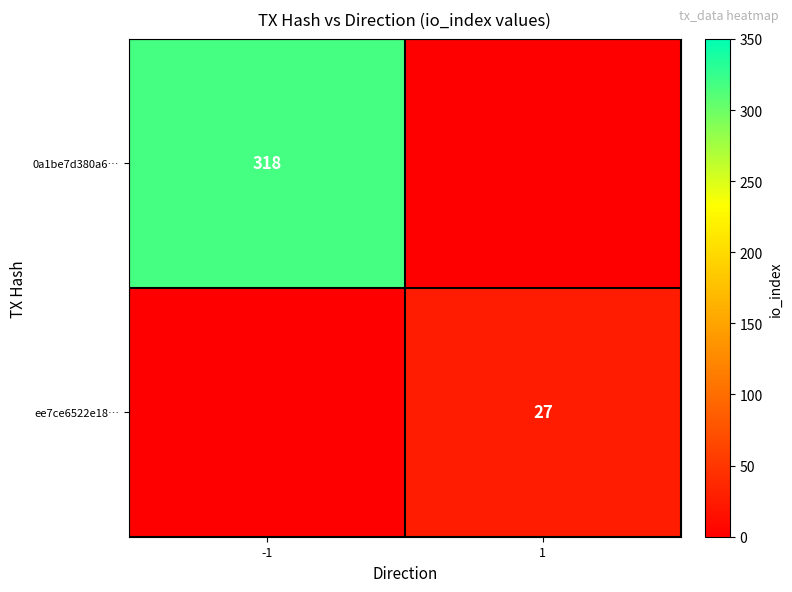

Is it true that ee7ce6522e18… equals 14 at 1?

False